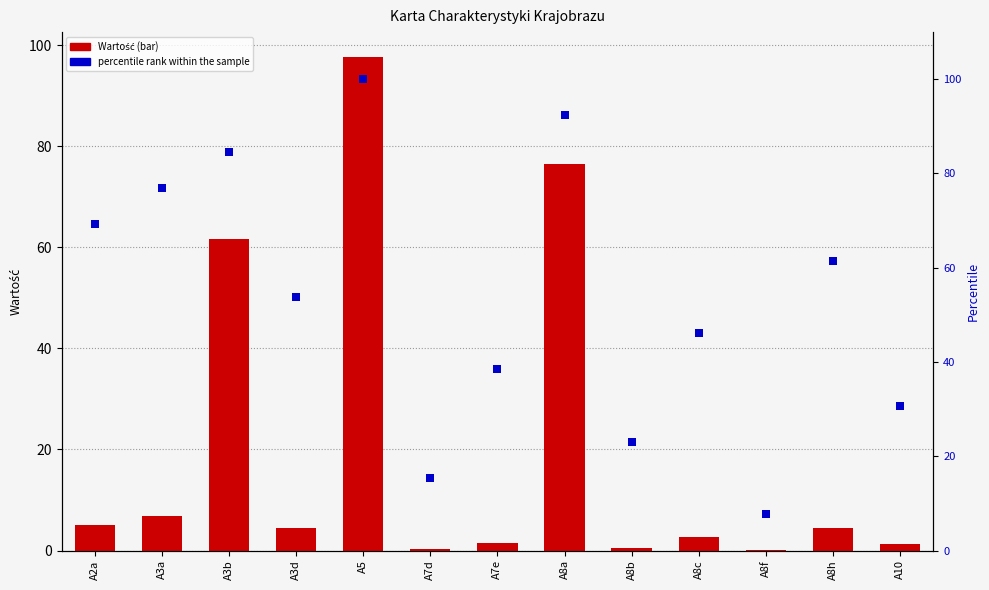

At how many categories does at least one series exceed 51?

7